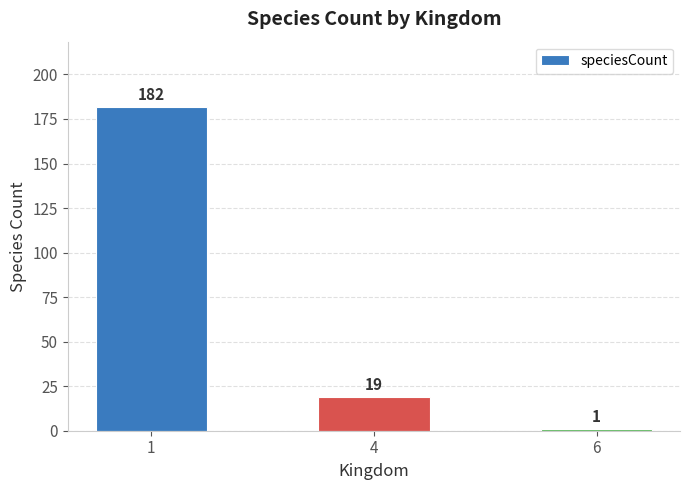

Count the number of data series in this chart.

1